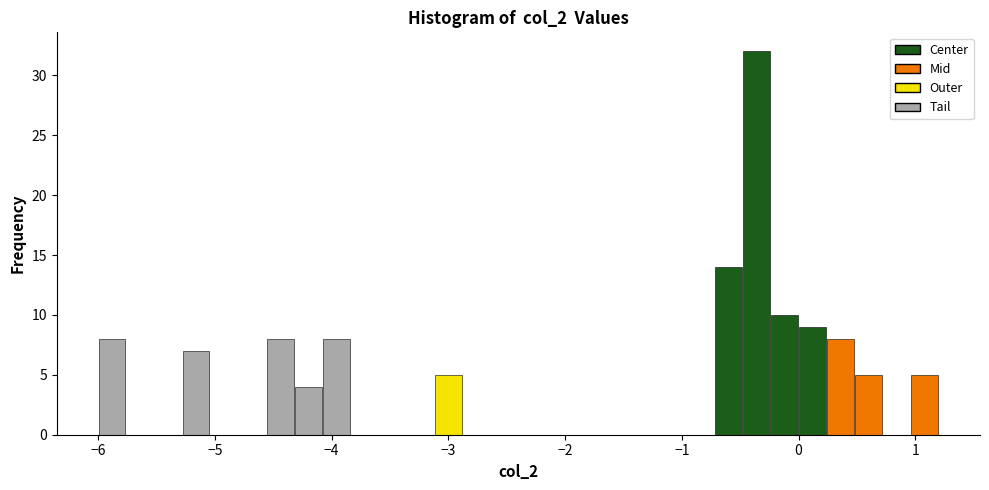

Around what value on the x-axis is the tallest bar? Give the approximate position of its centre, as read against the axis.

-0.4